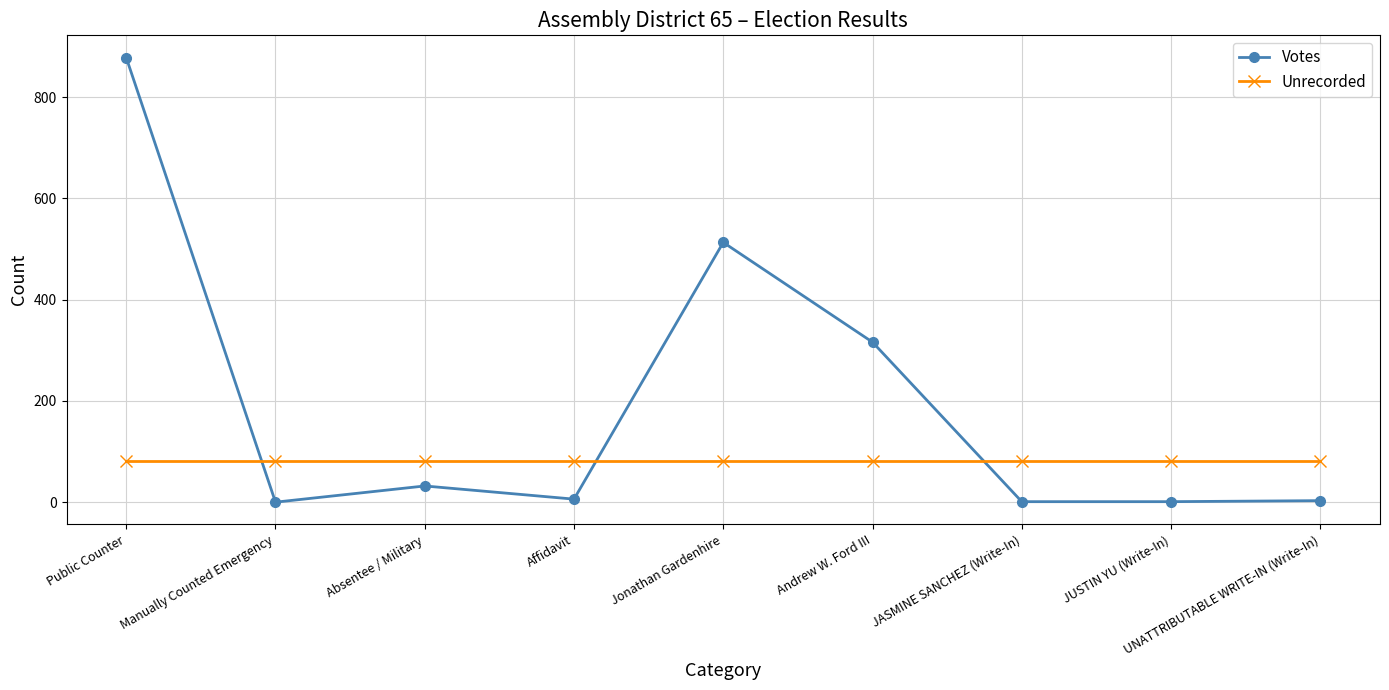

What is the difference between the highest and lowest values at JASMINE SANCHEZ (Write-In)?

81